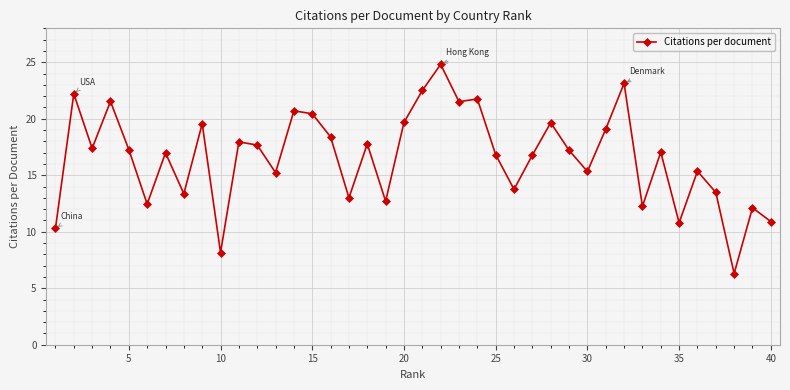

What is the smallest value displayed?

6.3